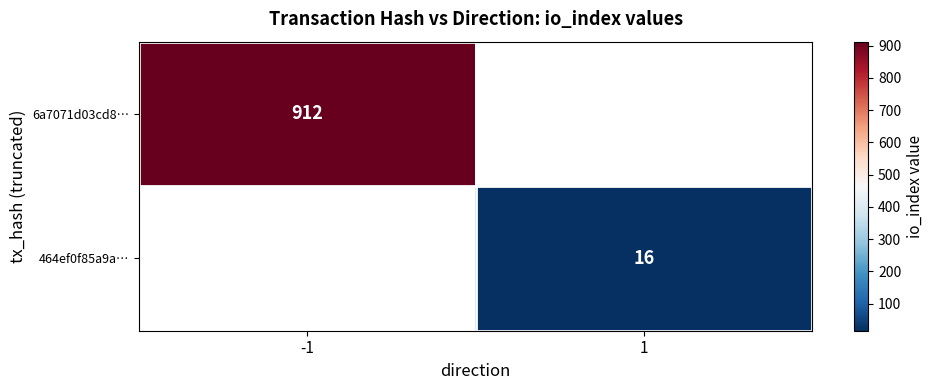

True or false: 6a7071d03cd8… has a value of 912 at -1.

True